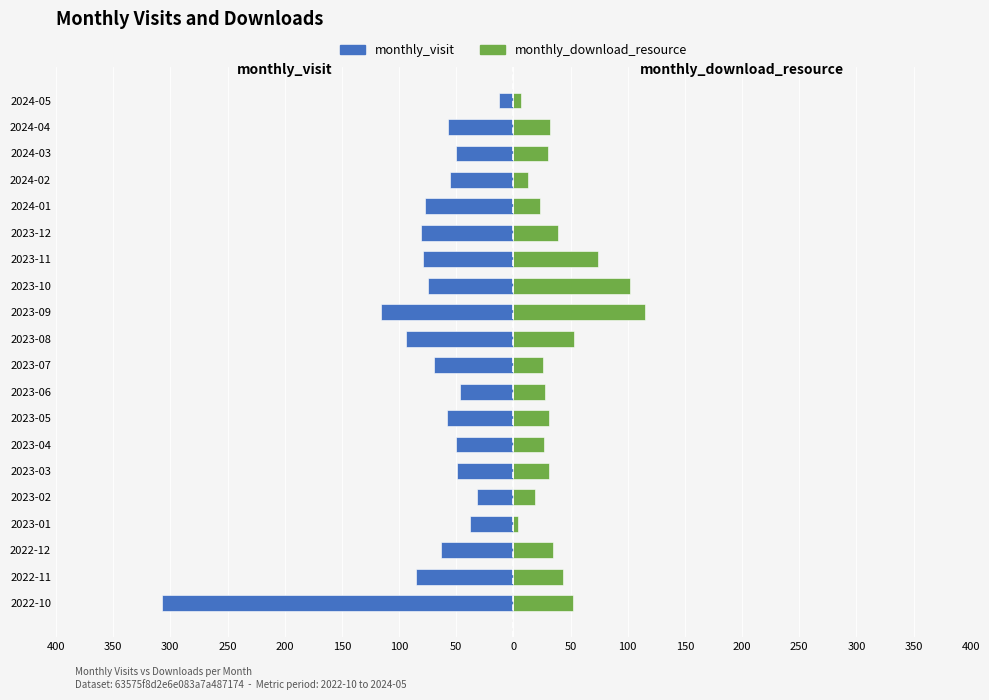

Reading left to right, transcribe all the data shown in this chart.

monthly_visit: -307	-85	-63	-38	-32	-49	-50	-58	-47	-69	-94	-116	-75	-79	-81	-77	-55	-50	-57	-13
monthly_download_resource: 52	43	35	4	19	31	27	31	28	26	53	115	102	74	39	23	13	30	32	7